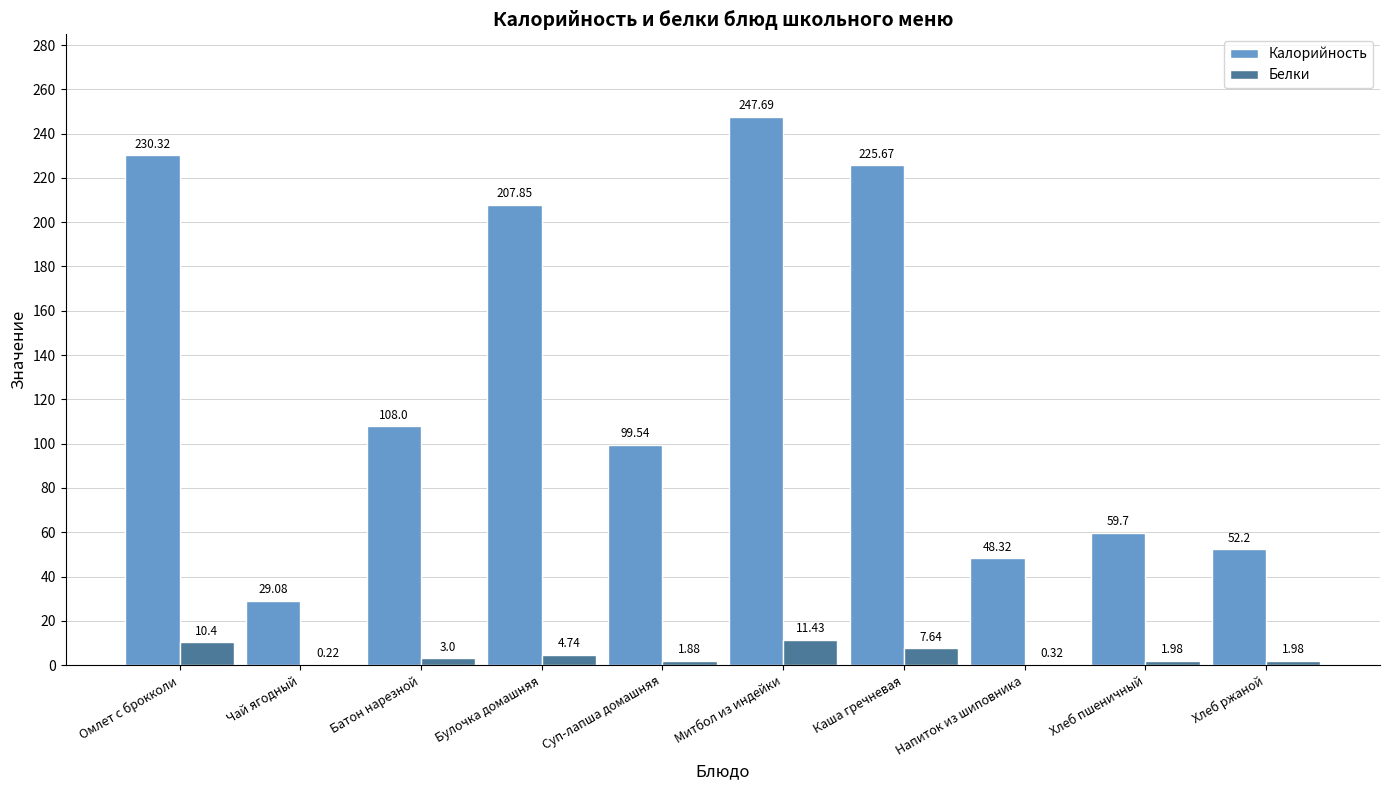

At which label is Калорийность closest to 138?

Батон нарезной